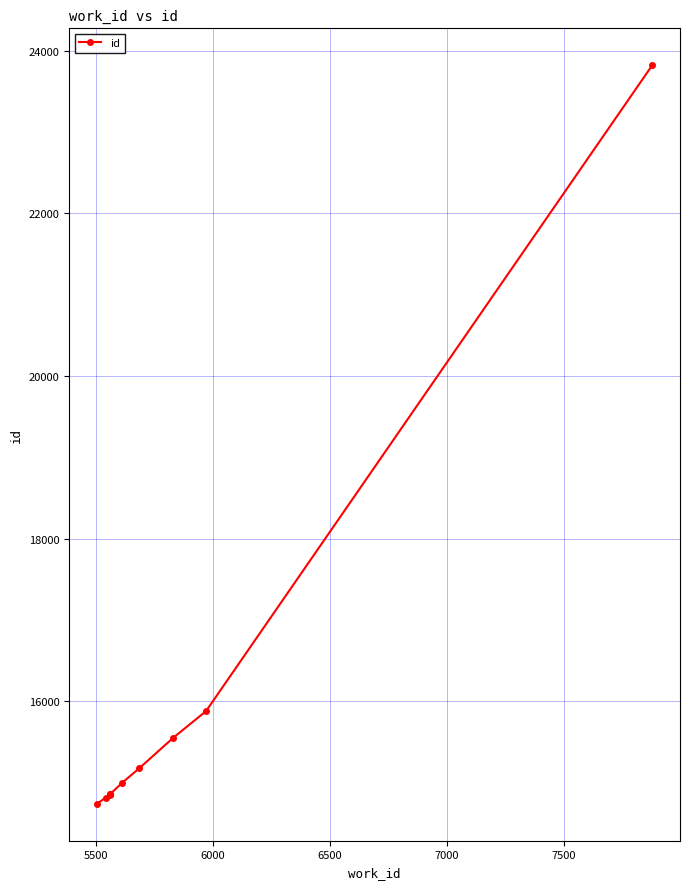

How many categories are shown in the chart?

10